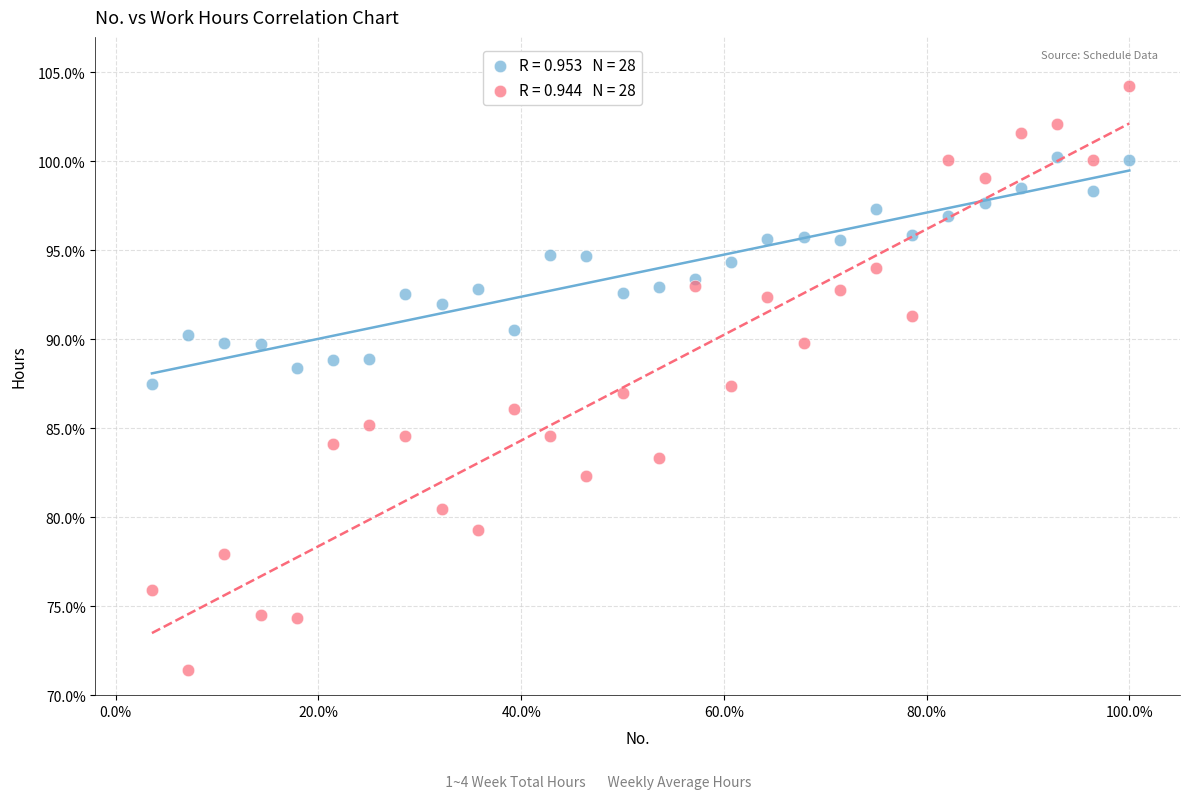

Across all data points, what is the range of X values (max minus min)?

96.4